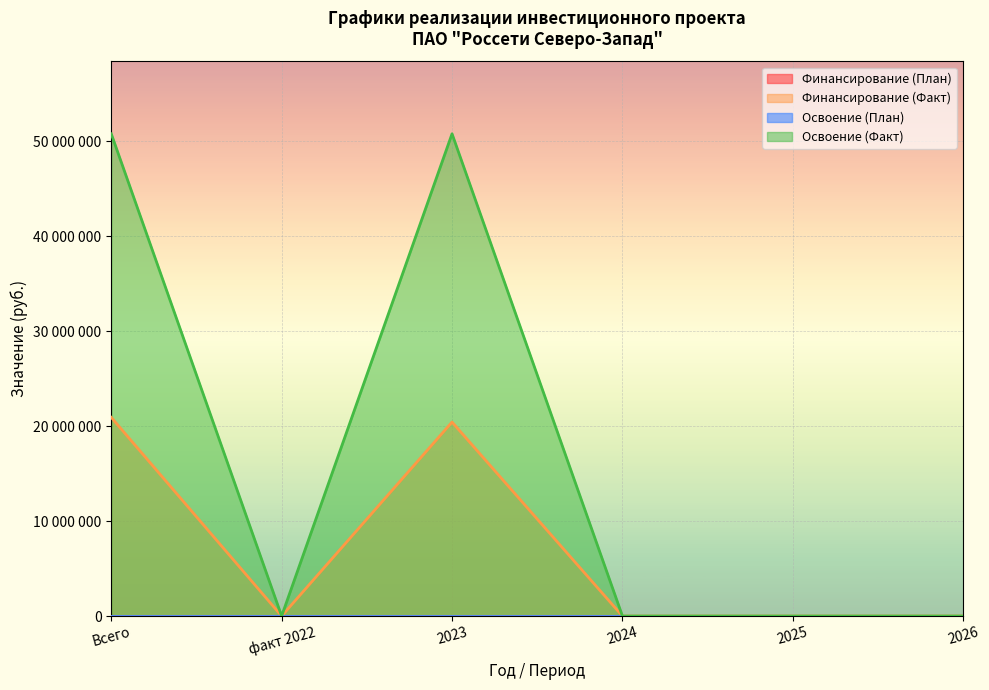

Between 2023 and факт 2022, which is larger?

2023